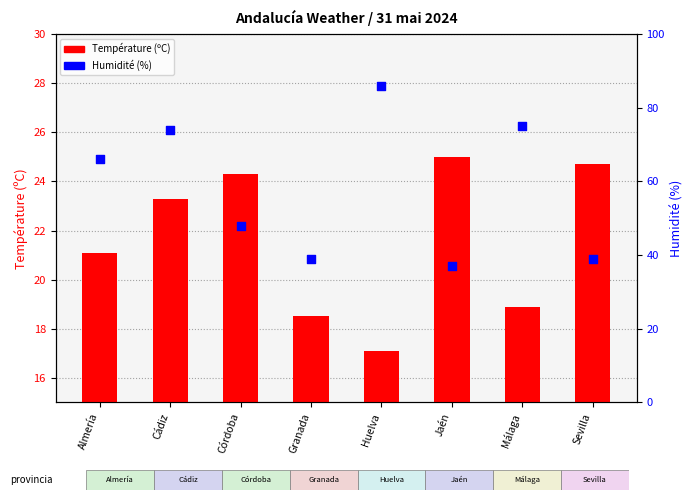

Is the value of Humidité (%) at Sevilla greater than the value of Température (ºC) at Sevilla?

Yes